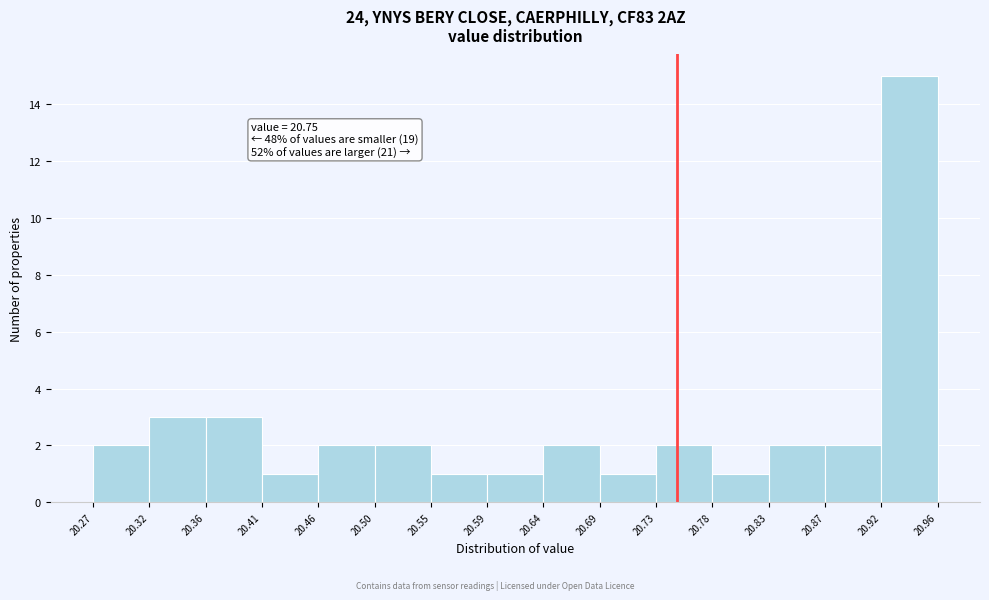

Over which range of the x-axis is the bar tallest?

20.92 to 20.96